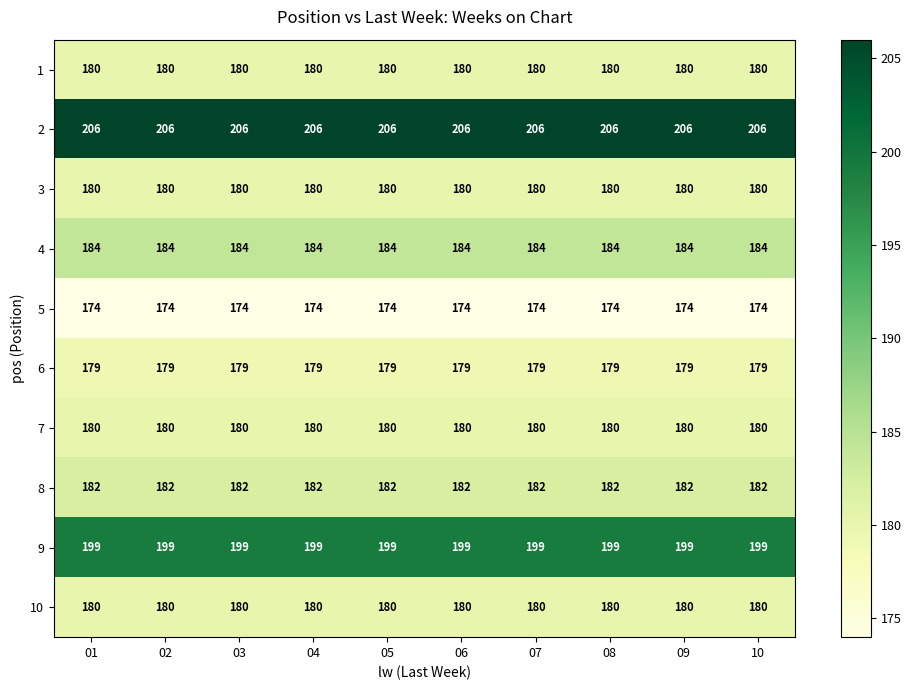

The 4 series shows 241 at 10. True or false?

False